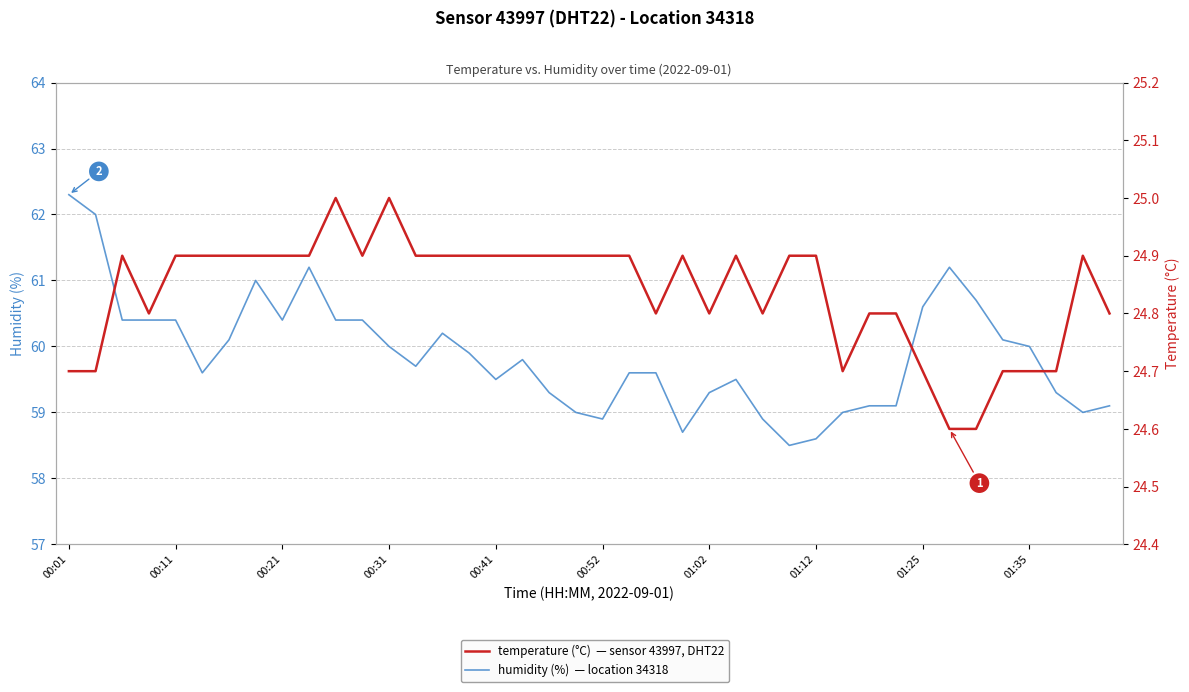

What value does the humidity series have at 14?

60.2